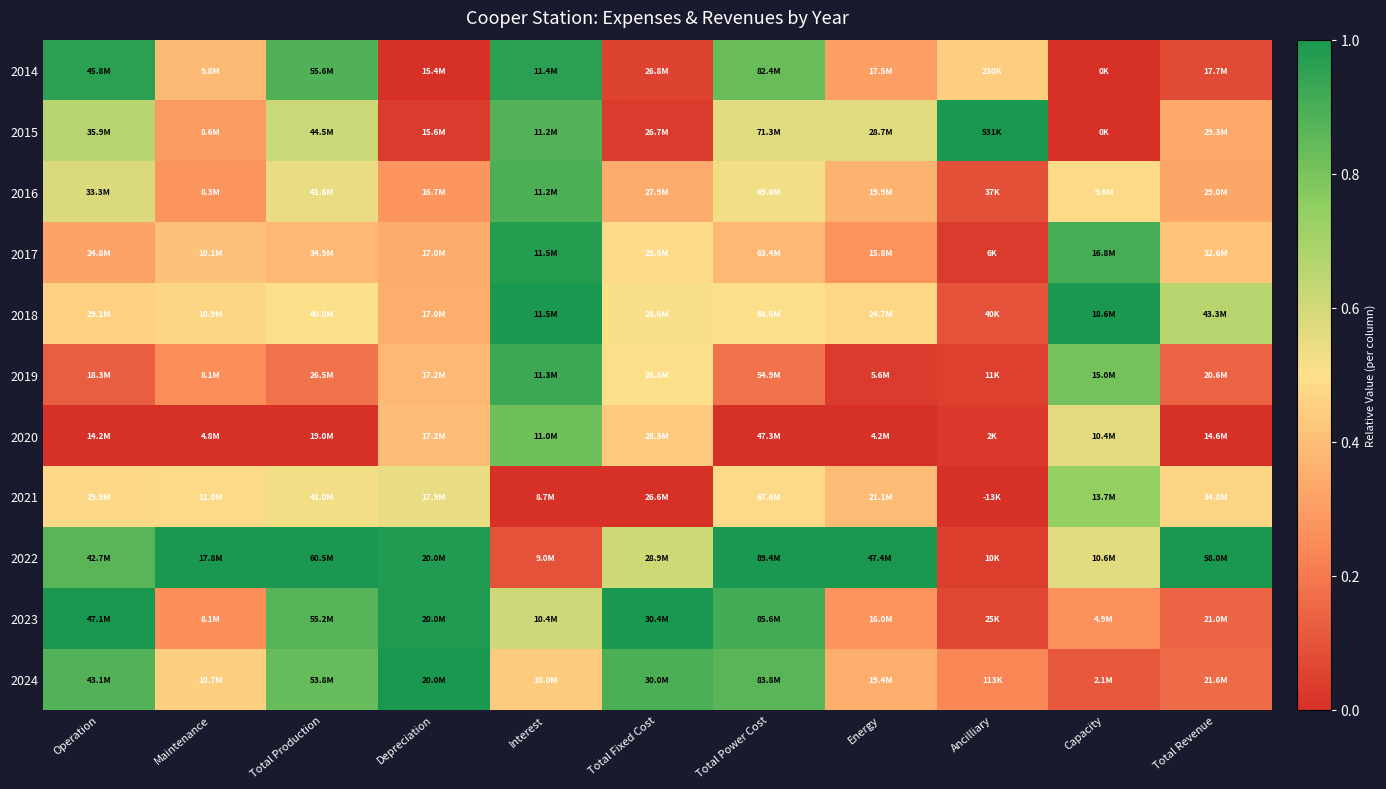

Reading right to left, extract all data points from this chart.

2014: Total Revenue=0.1	Capacity=0.0	Ancilliary=0.4	Energy=0.3	Total Power Cost=0.8	Total Fixed Cost=0.1	Interest=1.0	Depreciation=0.0	Total Production=0.9	Maintenance=0.4	Operation=1.0
2015: Total Revenue=0.3	Capacity=0.0	Ancilliary=1.0	Energy=0.6	Total Power Cost=0.6	Total Fixed Cost=0.0	Interest=0.9	Depreciation=0.0	Total Production=0.6	Maintenance=0.3	Operation=0.7
2016: Total Revenue=0.3	Capacity=0.5	Ancilliary=0.1	Energy=0.4	Total Power Cost=0.5	Total Fixed Cost=0.3	Interest=0.9	Depreciation=0.3	Total Production=0.5	Maintenance=0.3	Operation=0.6
2017: Total Revenue=0.4	Capacity=0.9	Ancilliary=0.0	Energy=0.3	Total Power Cost=0.4	Total Fixed Cost=0.5	Interest=1.0	Depreciation=0.3	Total Production=0.4	Maintenance=0.4	Operation=0.3
2018: Total Revenue=0.7	Capacity=1.0	Ancilliary=0.1	Energy=0.5	Total Power Cost=0.5	Total Fixed Cost=0.5	Interest=1.0	Depreciation=0.4	Total Production=0.5	Maintenance=0.5	Operation=0.5
2019: Total Revenue=0.1	Capacity=0.8	Ancilliary=0.0	Energy=0.0	Total Power Cost=0.2	Total Fixed Cost=0.5	Interest=0.9	Depreciation=0.4	Total Production=0.2	Maintenance=0.3	Operation=0.1
2020: Total Revenue=0.0	Capacity=0.6	Ancilliary=0.0	Energy=0.0	Total Power Cost=0.0	Total Fixed Cost=0.4	Interest=0.8	Depreciation=0.4	Total Production=0.0	Maintenance=0.0	Operation=0.0
2021: Total Revenue=0.5	Capacity=0.7	Ancilliary=0.0	Energy=0.4	Total Power Cost=0.5	Total Fixed Cost=0.0	Interest=0.0	Depreciation=0.5	Total Production=0.5	Maintenance=0.5	Operation=0.5
2022: Total Revenue=1.0	Capacity=0.6	Ancilliary=0.0	Energy=1.0	Total Power Cost=1.0	Total Fixed Cost=0.6	Interest=0.1	Depreciation=1.0	Total Production=1.0	Maintenance=1.0	Operation=0.9
2023: Total Revenue=0.1	Capacity=0.3	Ancilliary=0.1	Energy=0.3	Total Power Cost=0.9	Total Fixed Cost=1.0	Interest=0.6	Depreciation=1.0	Total Production=0.9	Maintenance=0.3	Operation=1.0
2024: Total Revenue=0.2	Capacity=0.1	Ancilliary=0.2	Energy=0.4	Total Power Cost=0.9	Total Fixed Cost=0.9	Interest=0.4	Depreciation=1.0	Total Production=0.8	Maintenance=0.5	Operation=0.9